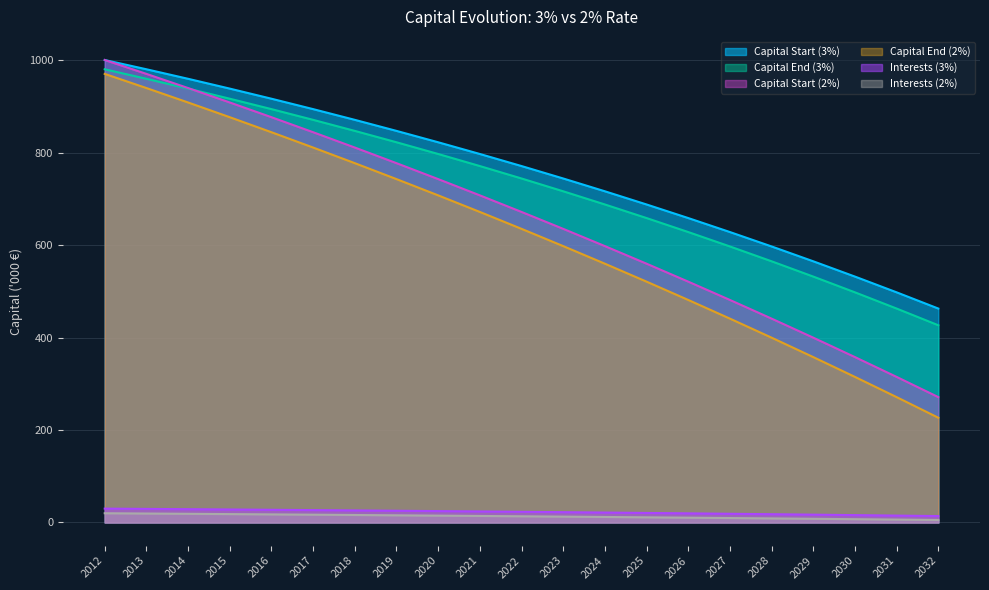

What is the average value of the Capital End (3%) series?

729.0